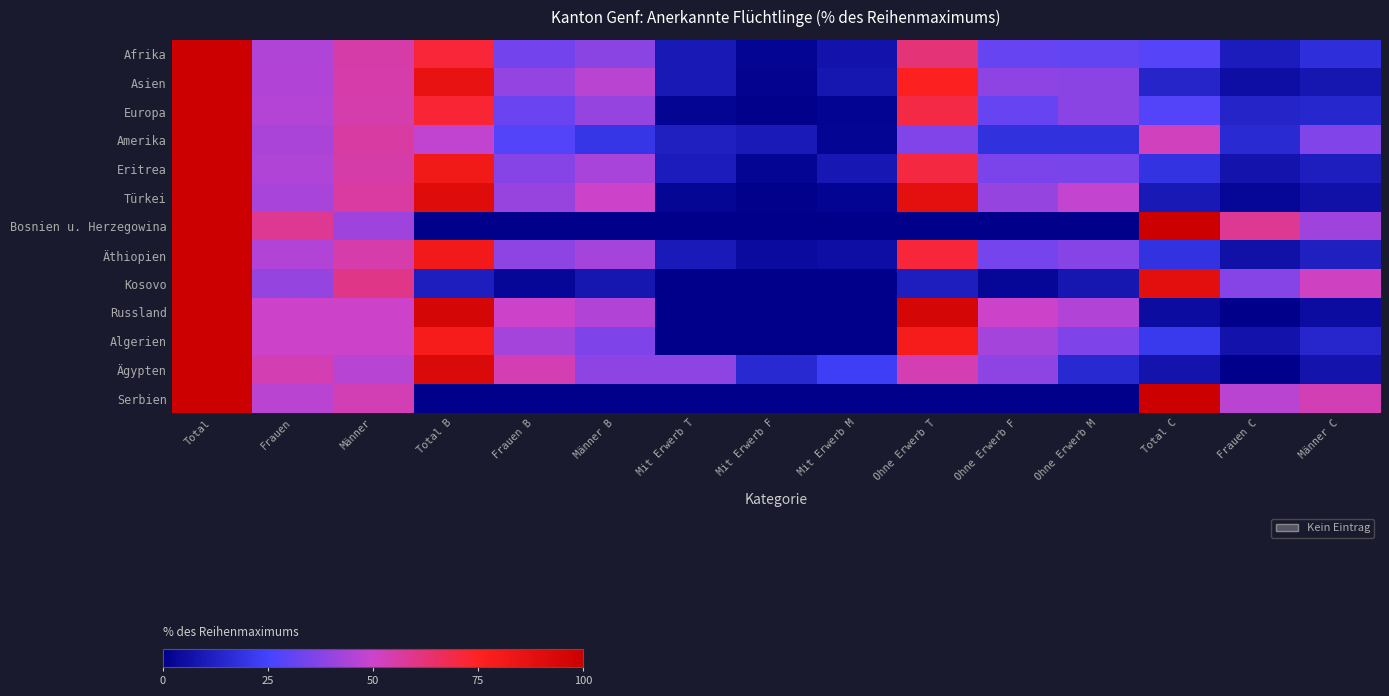

List the series in order of their peak value, highest first.

Afrika, Asien, Europa, Amerika, Eritrea, Türkei, Bosnien u. Herzegowina, Äthiopien, Kosovo, Russland, Algerien, Ägypten, Serbien